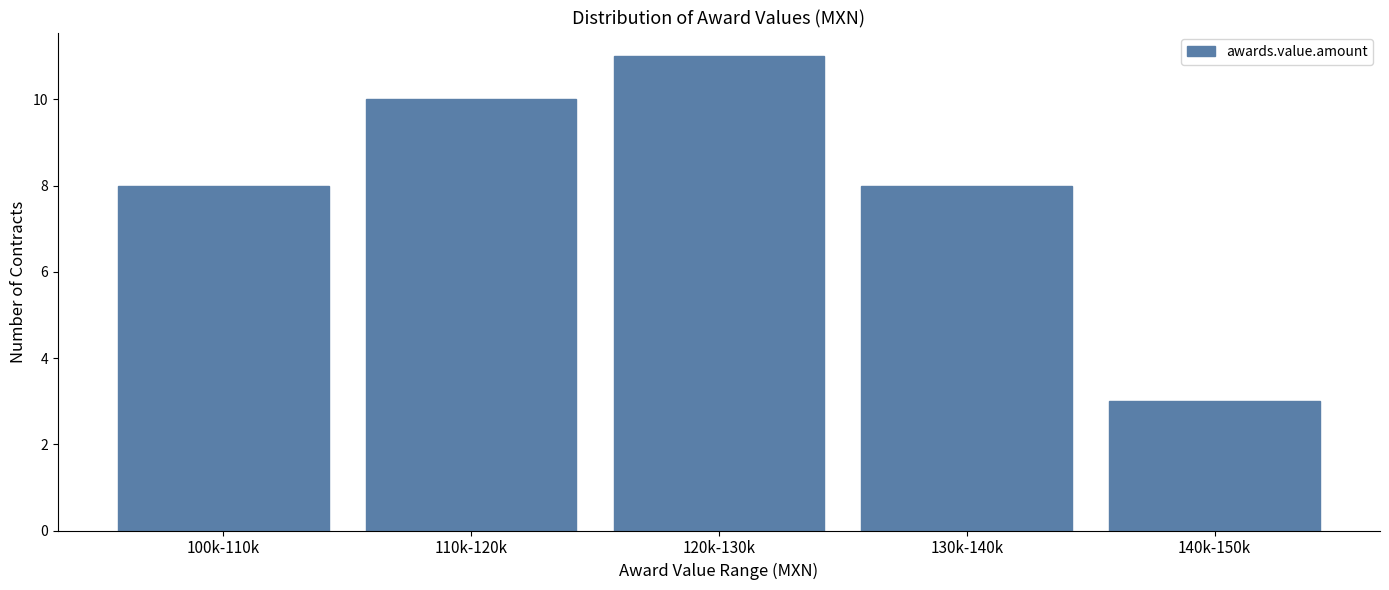

Reading left to right, what are all the values shown in this chart?

8	10	11	8	3